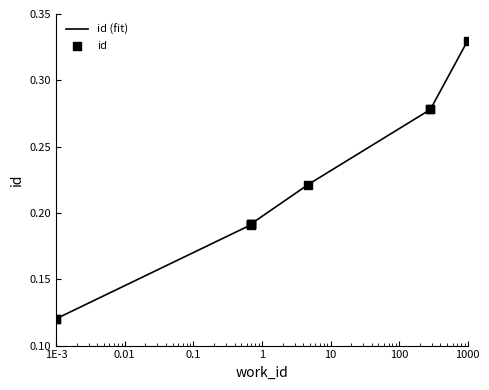

Which has a higher value, 5775 or 7382?

7382